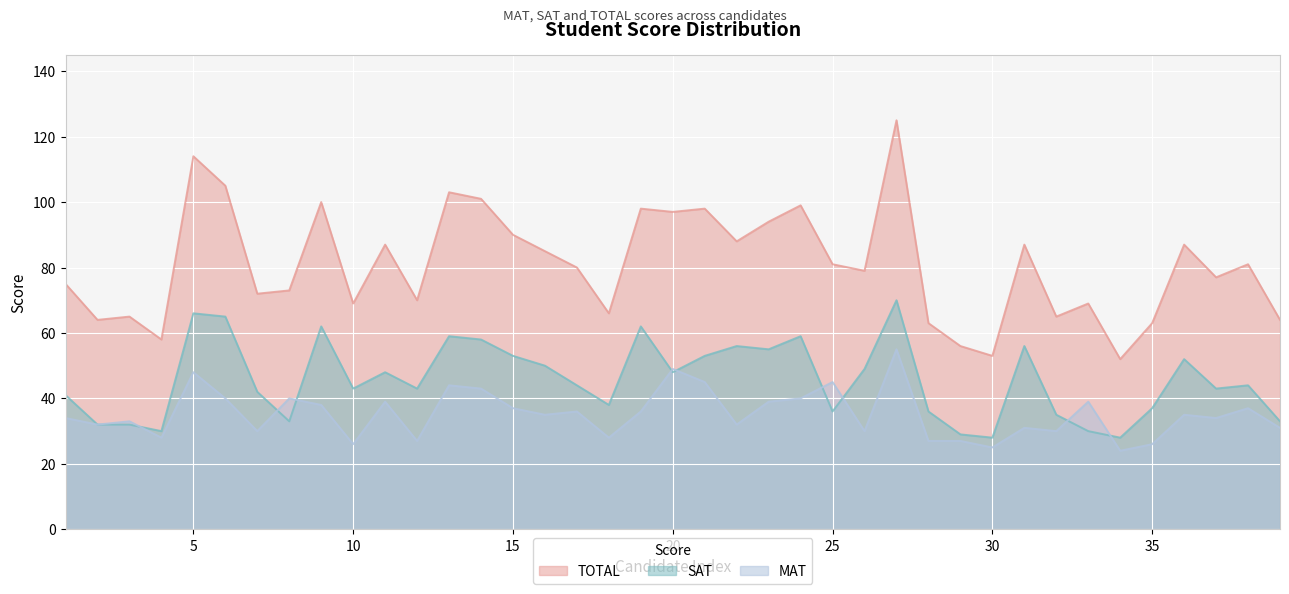

List the series in order of their peak value, highest first.

TOTAL, SAT, MAT